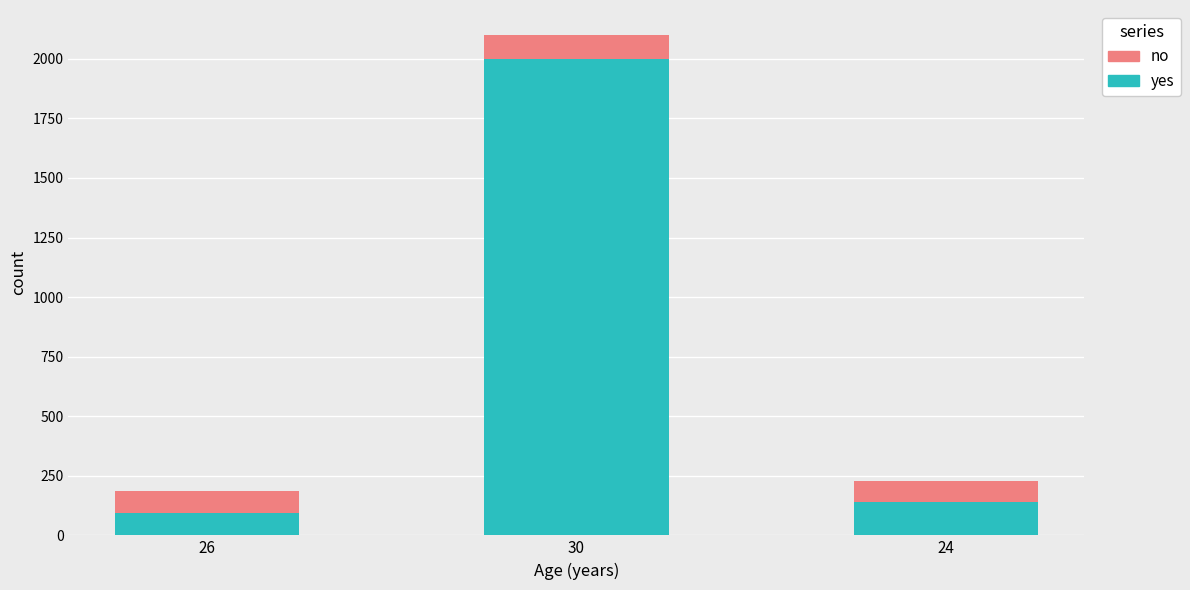

Rank the categories by yes value from lowest to highest.

26, 24, 30